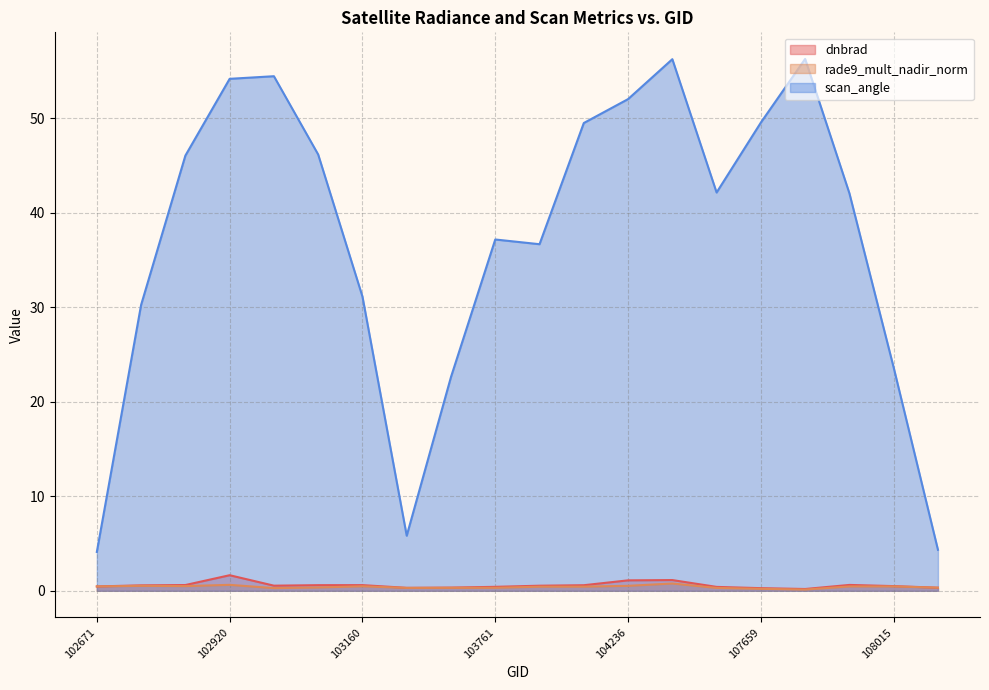

Count the number of data series in this chart.

3